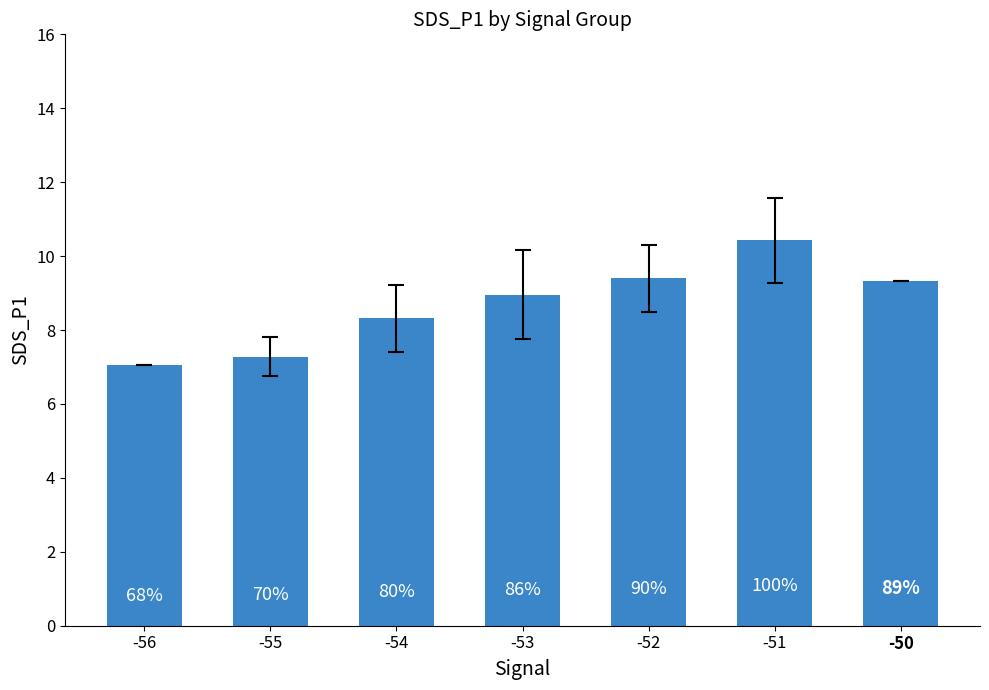

What is the difference between the maximum and minimum values?

3.4